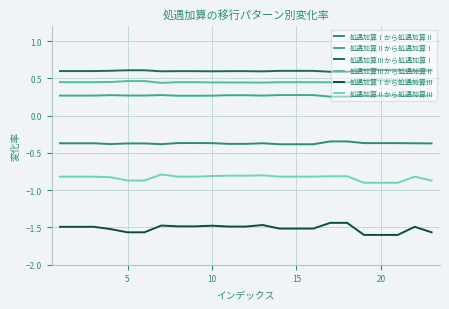

Does the chart have visible grid lines?

Yes